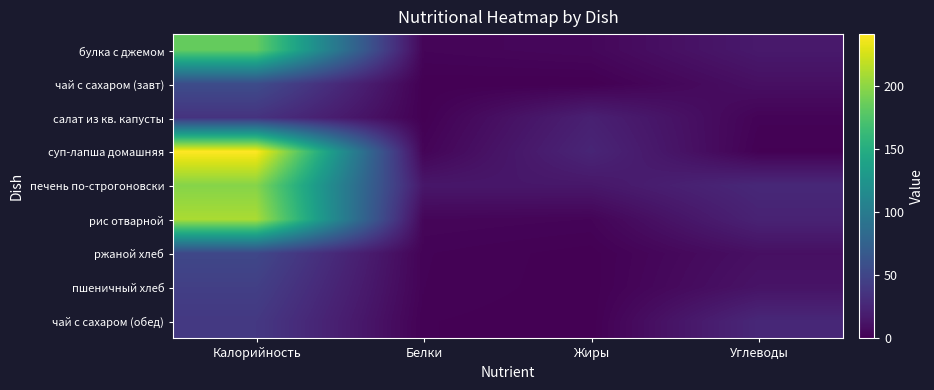

List the series in order of their peak value, lowest first.

салат из кв. капусты, чай с сахаром (обед), пшеничный хлеб, ржаной хлеб, чай с сахаром (завт), булка с джемом, печень по-строгоновски, рис отварной, суп-лапша домашняя